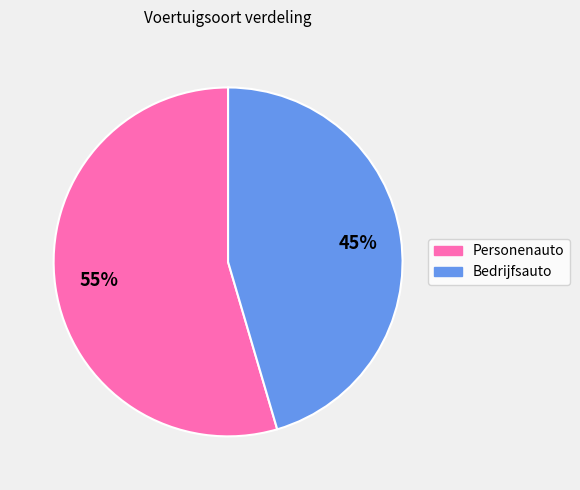

To the nearest percent, what percentage of the pie is Personenauto?

55%